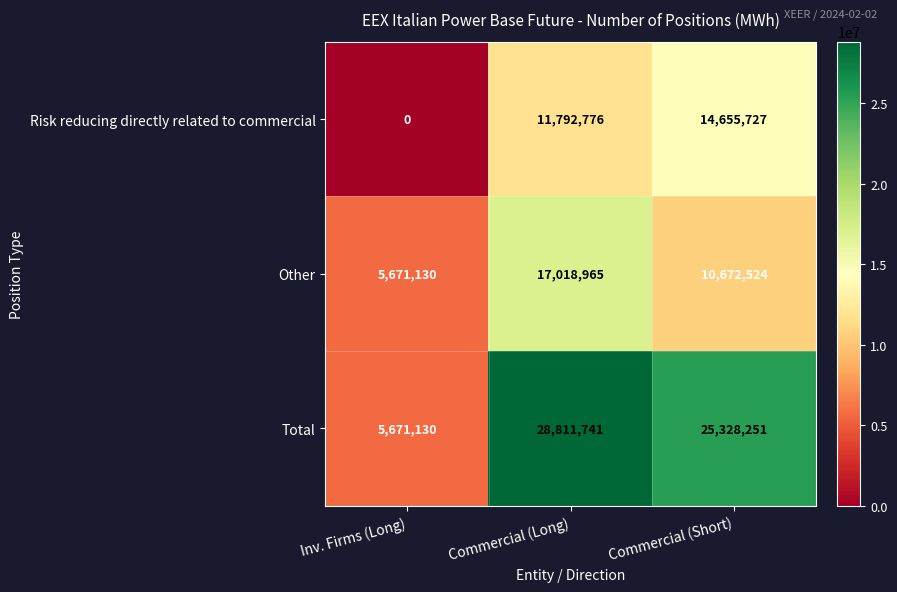

What is the difference between the Other values at Commercial (Short) and Commercial (Long)?

6346441